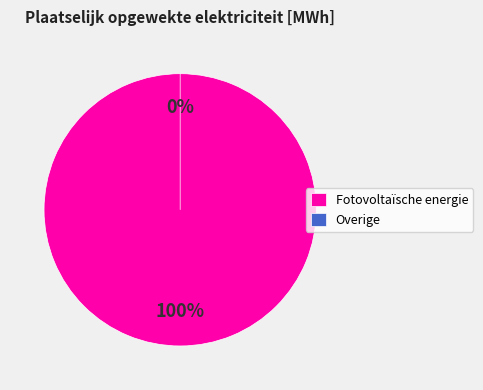

To the nearest percent, what is the average slice percentage?

50%